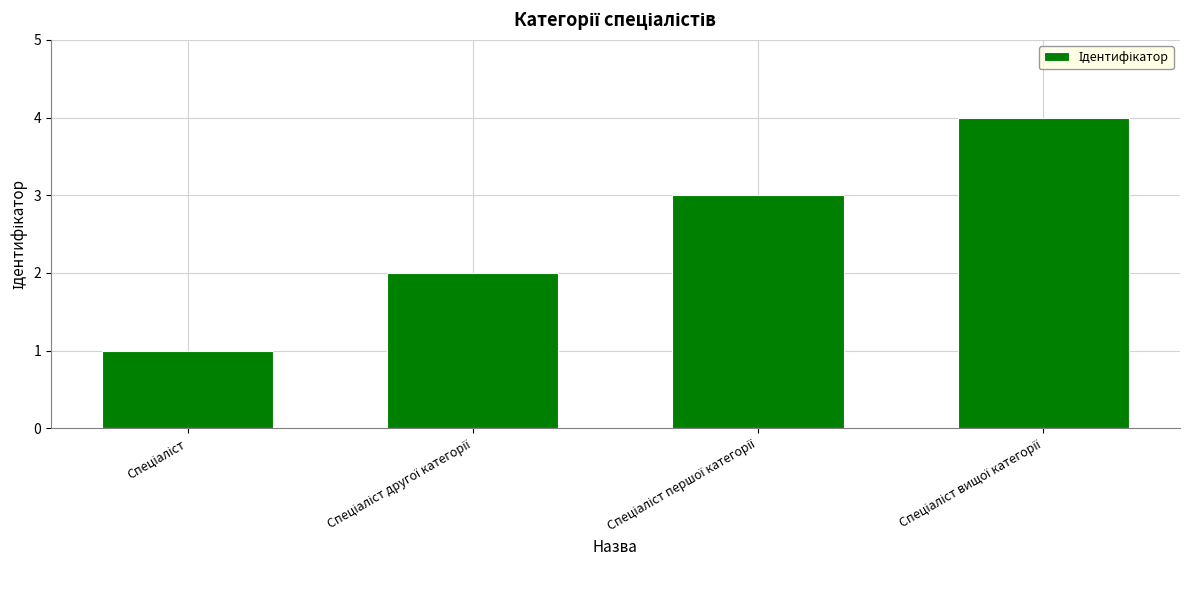

What is the minimum value shown in the chart?

1